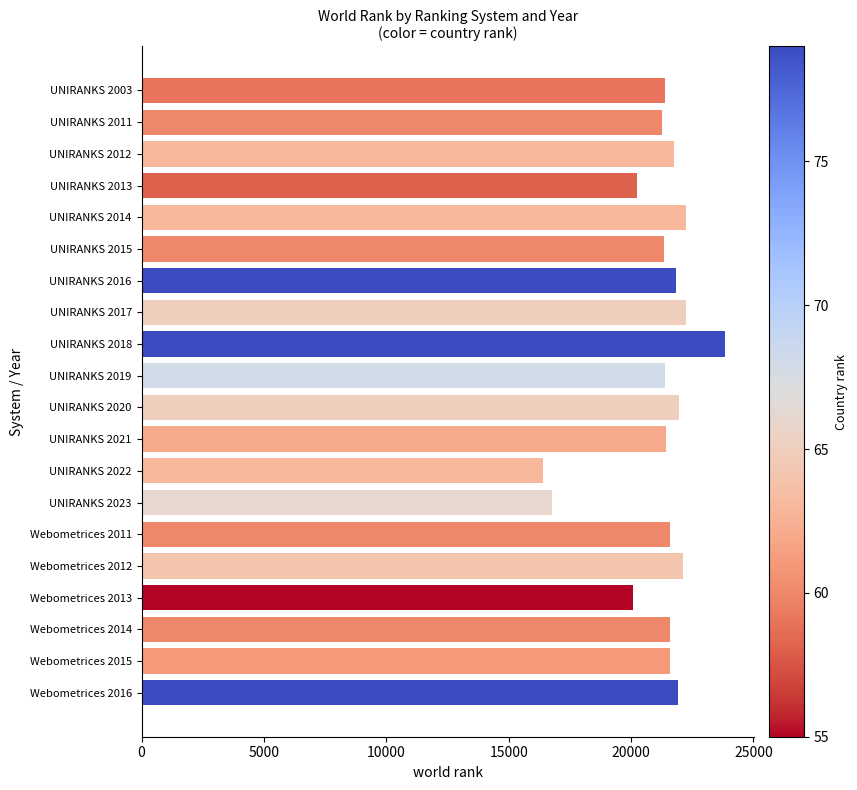

The chart shows a value of 22232 at UNIRANKS 2014. True or false?

True